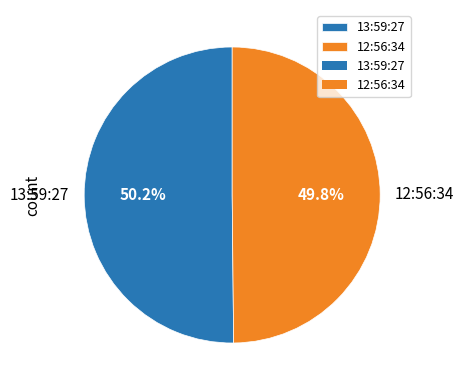

To the nearest percent, what portion does 13:59:27 represent?

50%